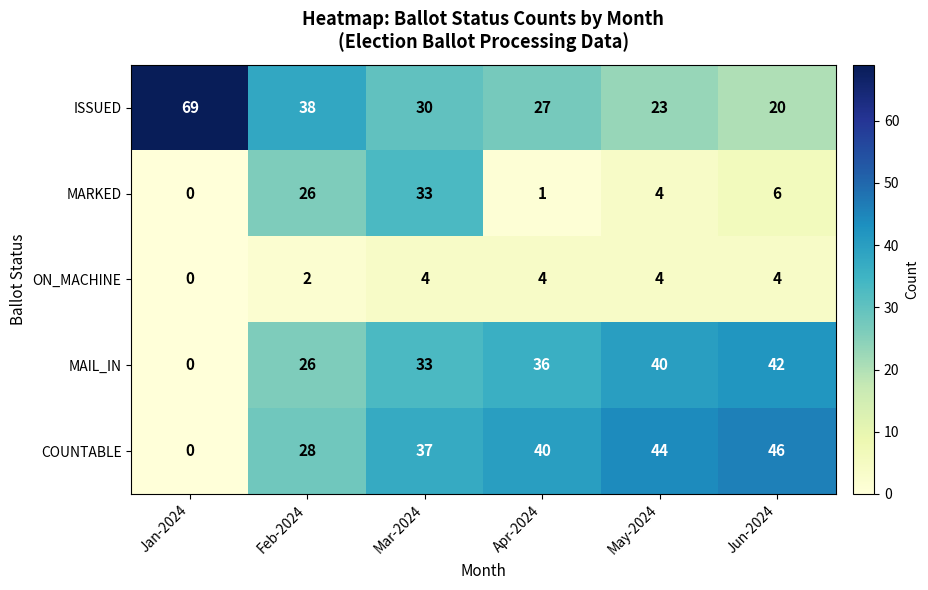

What is the average value of the MAIL_IN series?

30